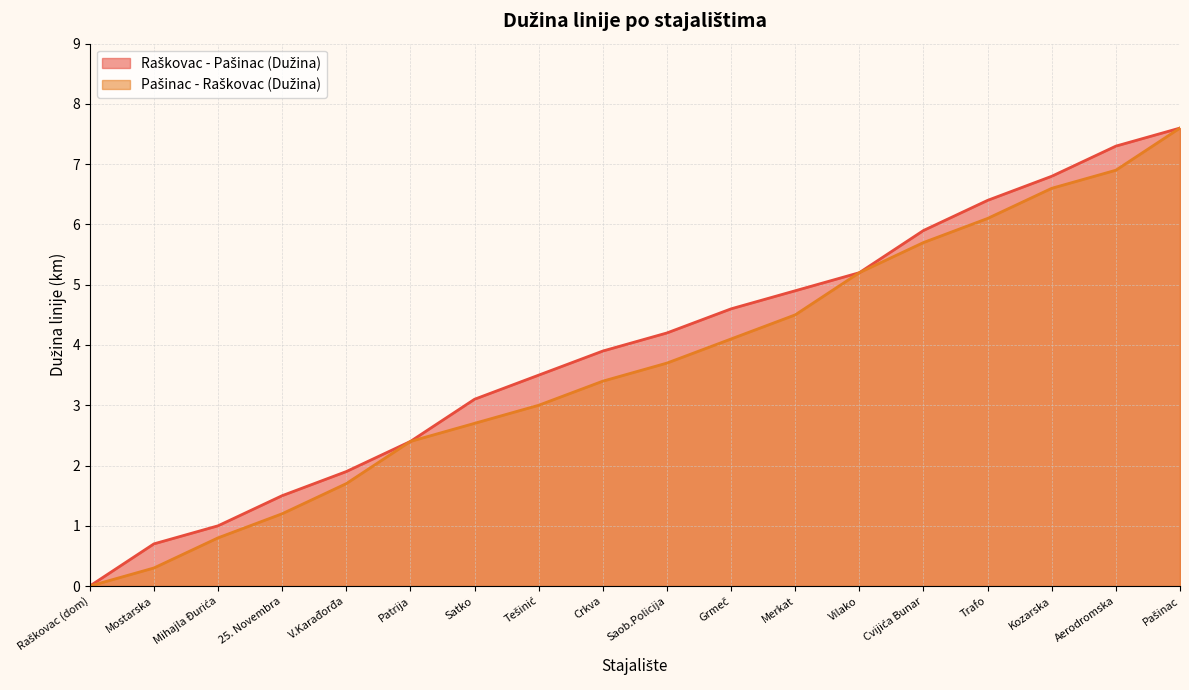

At which label does Pašinac - Raškovac (Dužina) reach its peak?

Pašinac